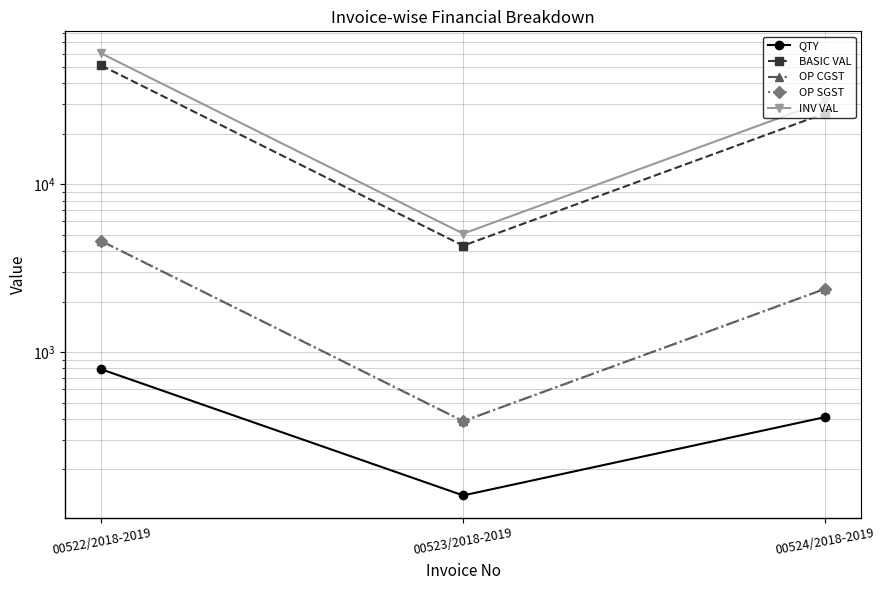

What is the approximate value of BASIC VAL at 00522/2018-2019?

50994.5